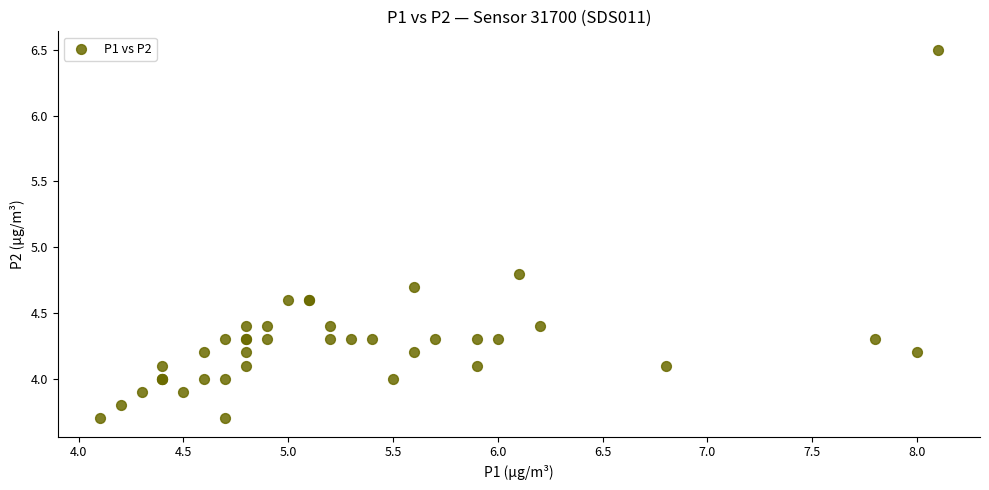

What Y value in the scatter plot is closest to 5?

4.8